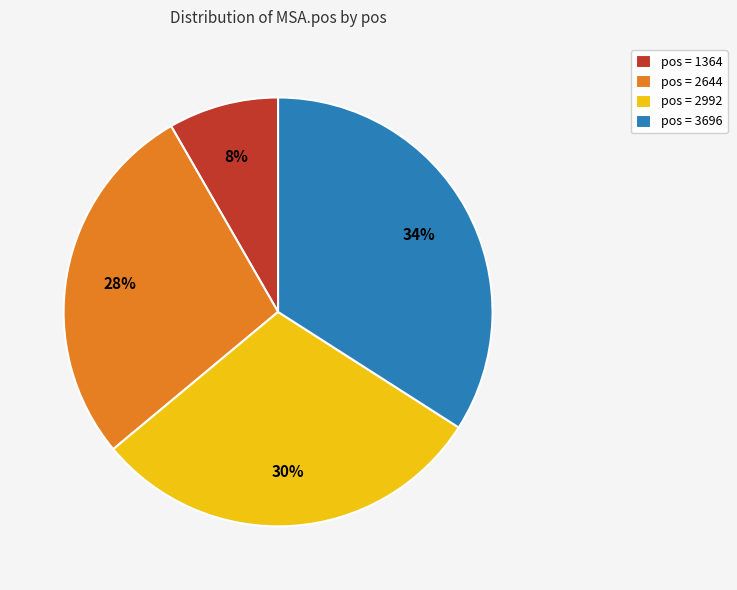

Which has a higher value, pos = 1364 or pos = 2992?

pos = 2992